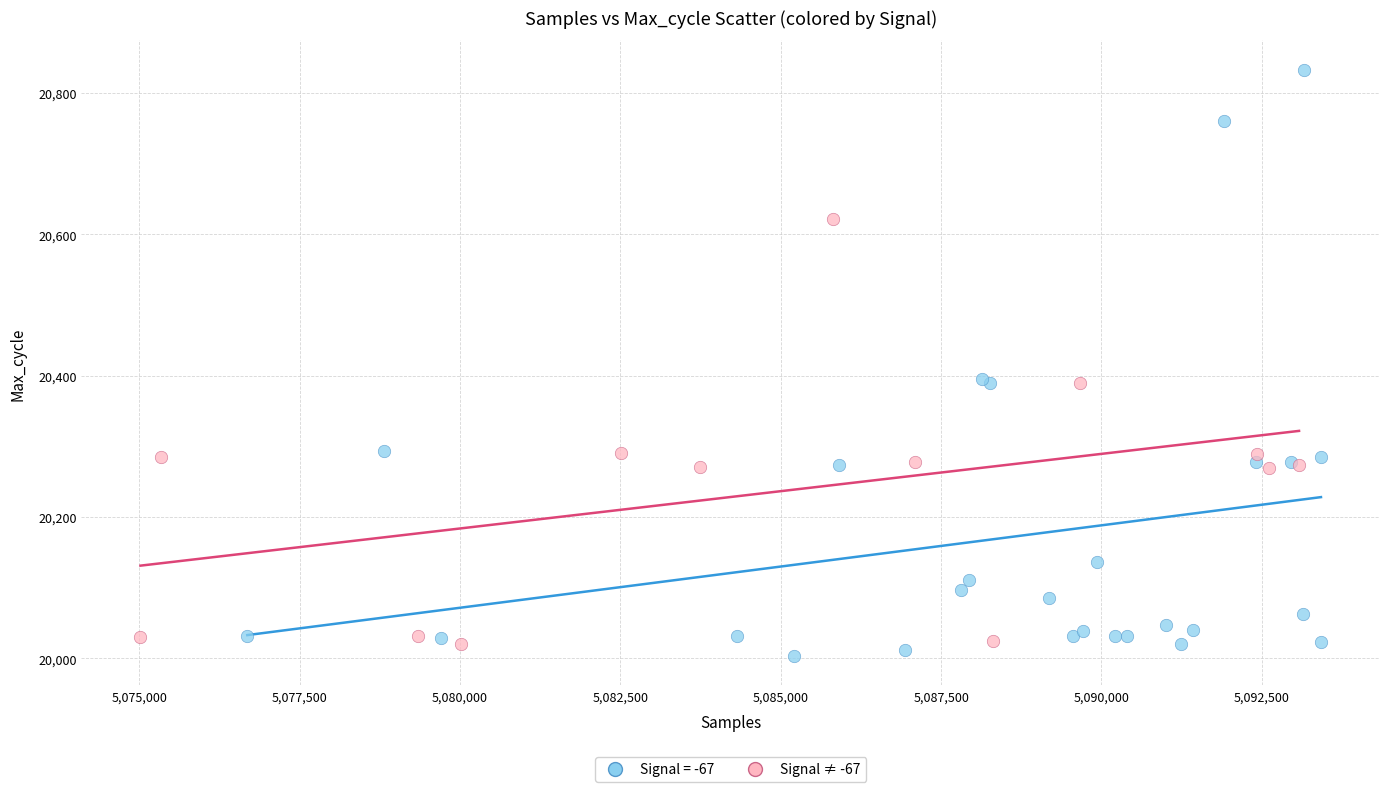

Which series reaches the maximum Y coordinate?

Signal = -67